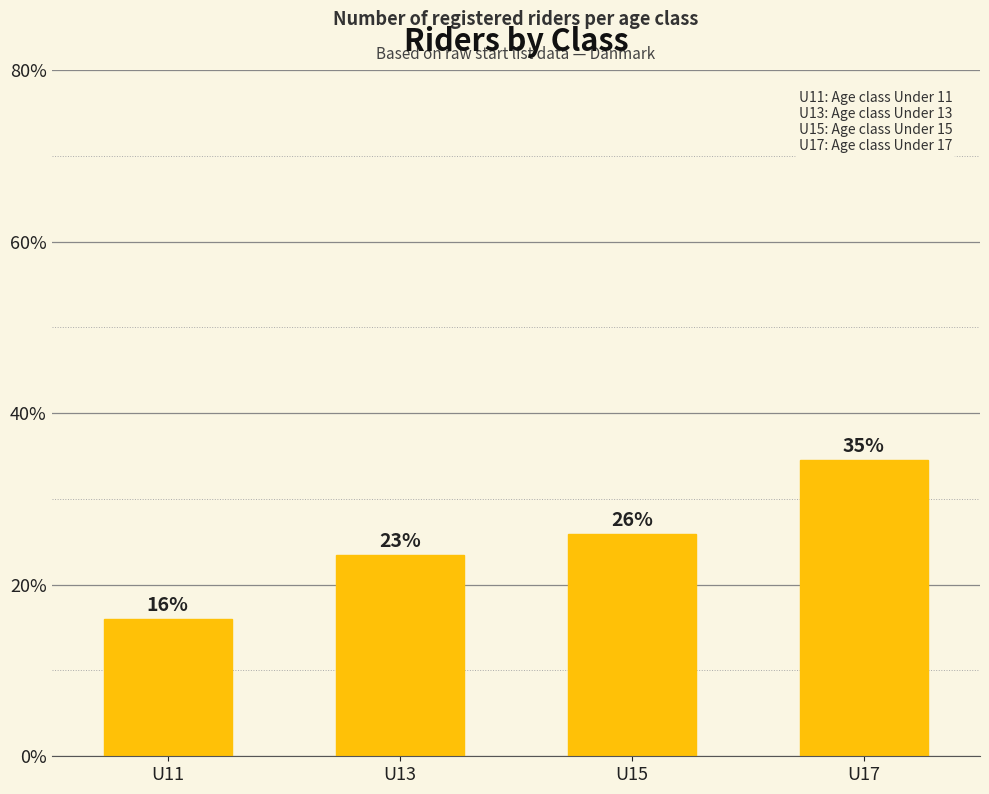

Which label corresponds to the smallest value in the chart?

U11